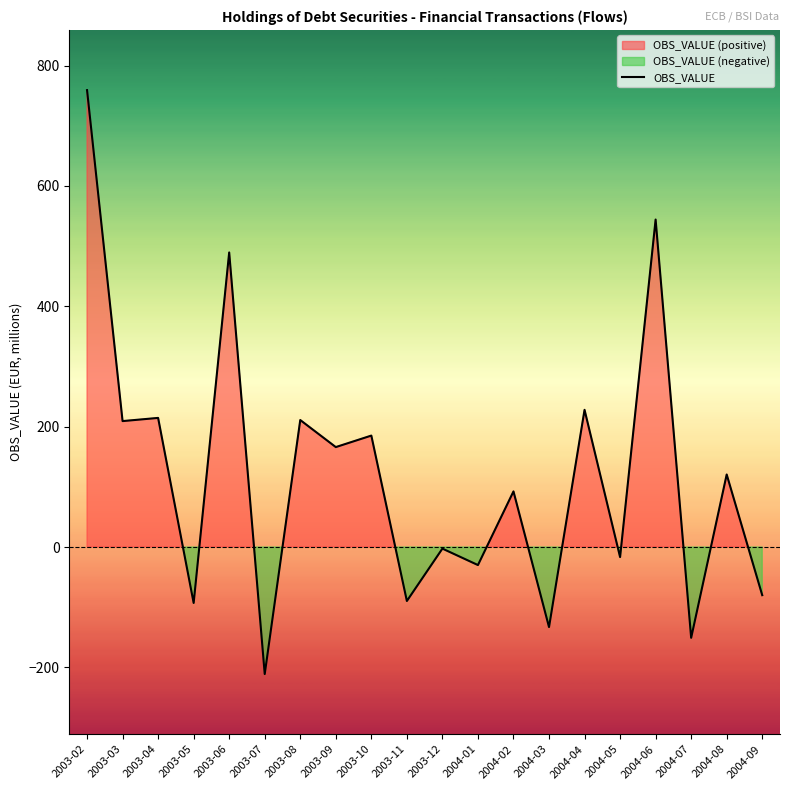

Count the number of data series in this chart.

1